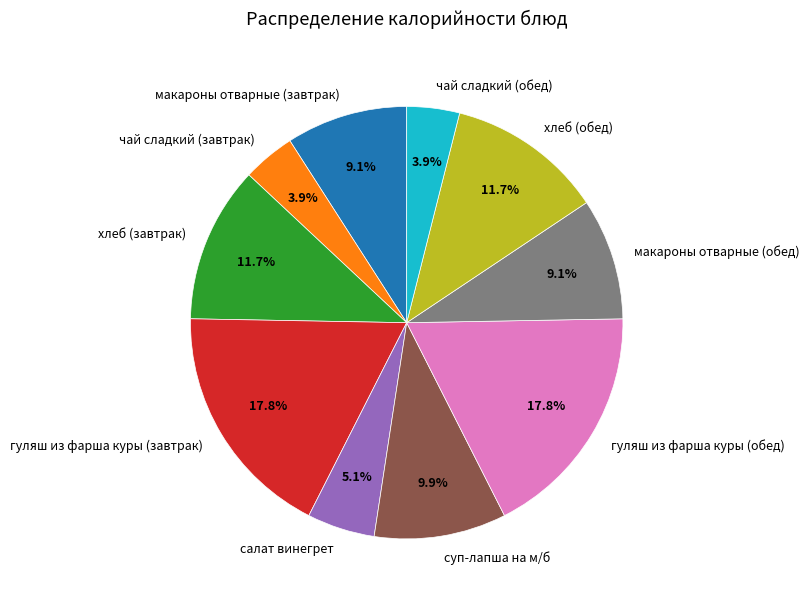

What percentage is NOT represented by салат винегрет?

94.9%